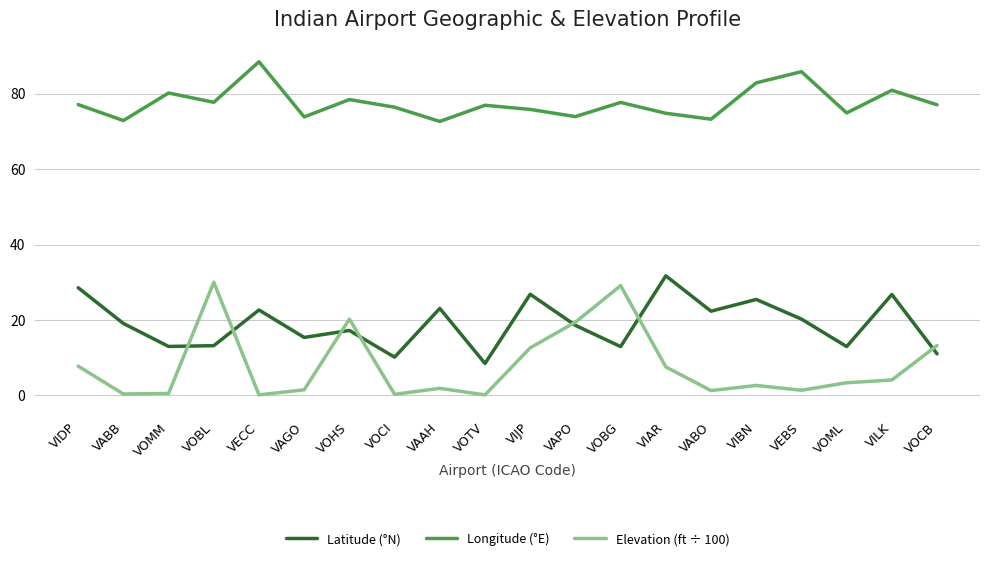

What position from the left is VABO?

15